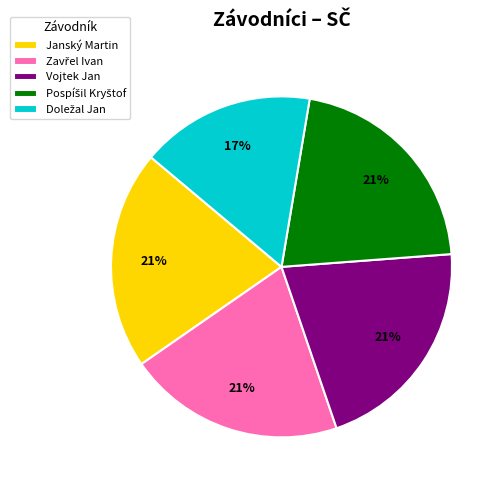

Is Vojtek Jan the majority of the pie?

No